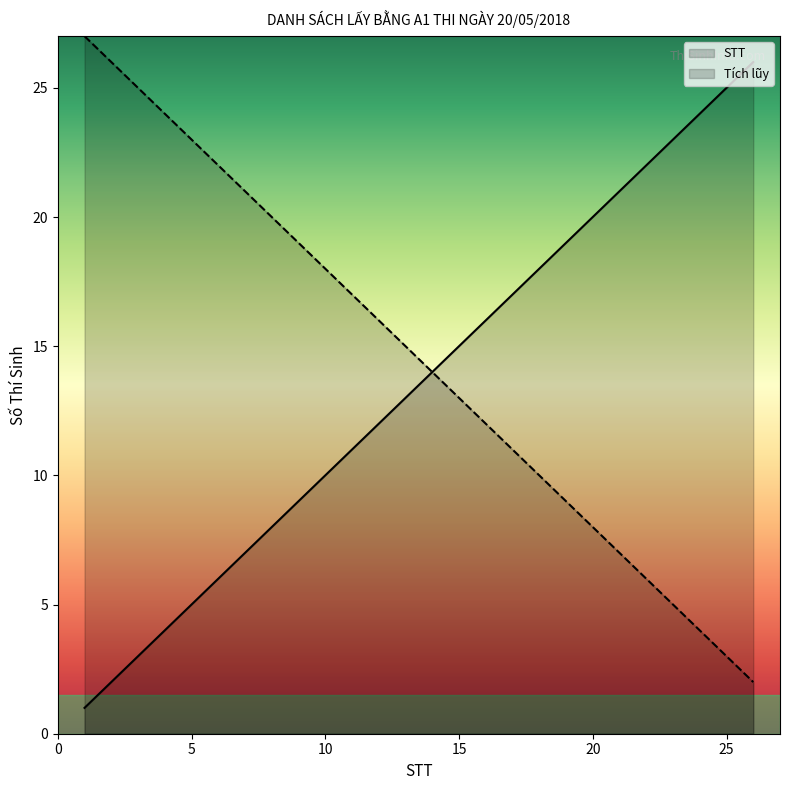

What is the value of the STT point at the 6th from the left?

6